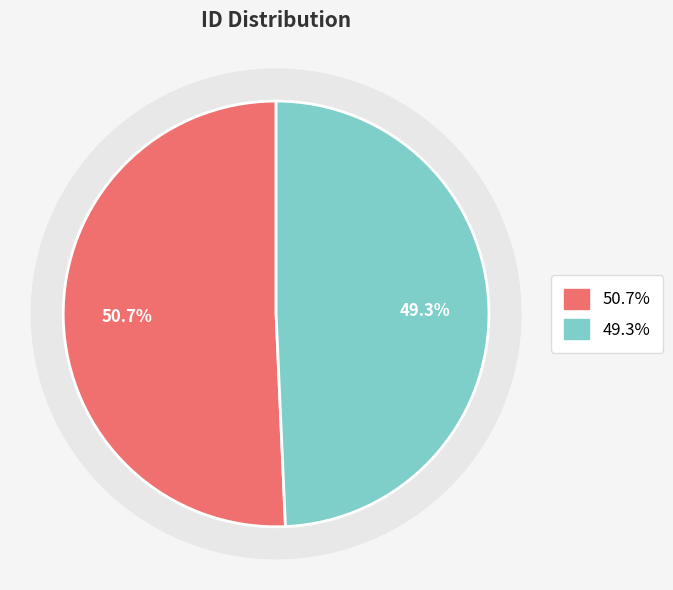

True or false: ალექსანდრე ბესარიონის ძე ნემსაძე accounts for 41% of the total.

False